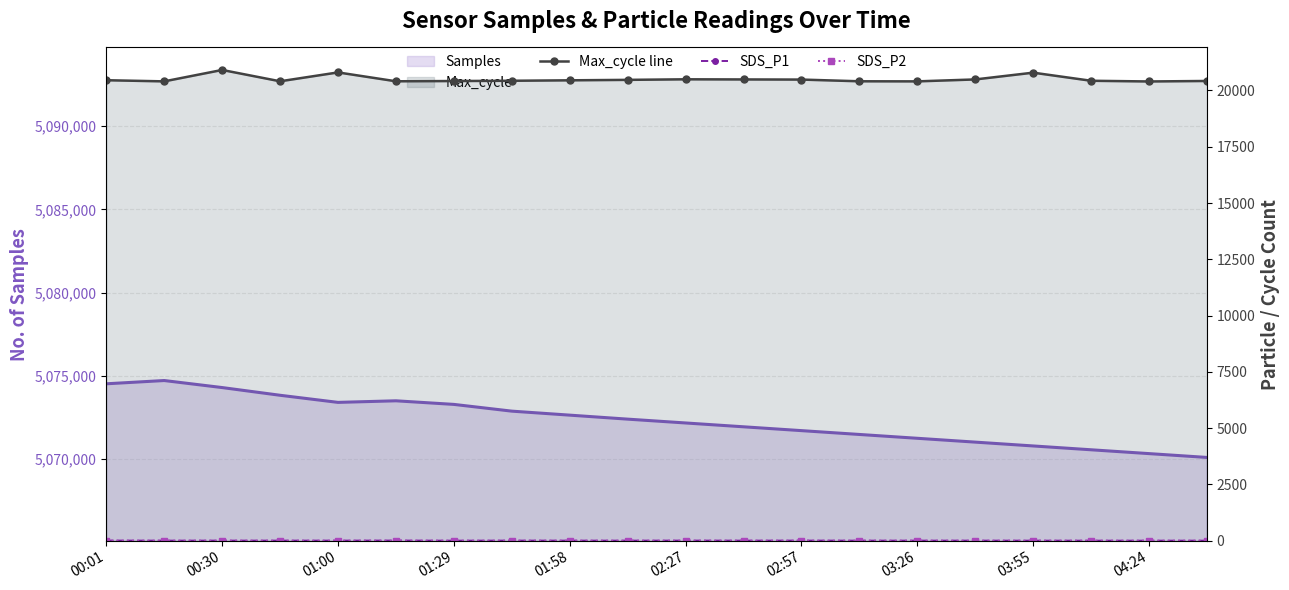

Is it true that SDS_P1 equals 8.4 at 02:57?

False